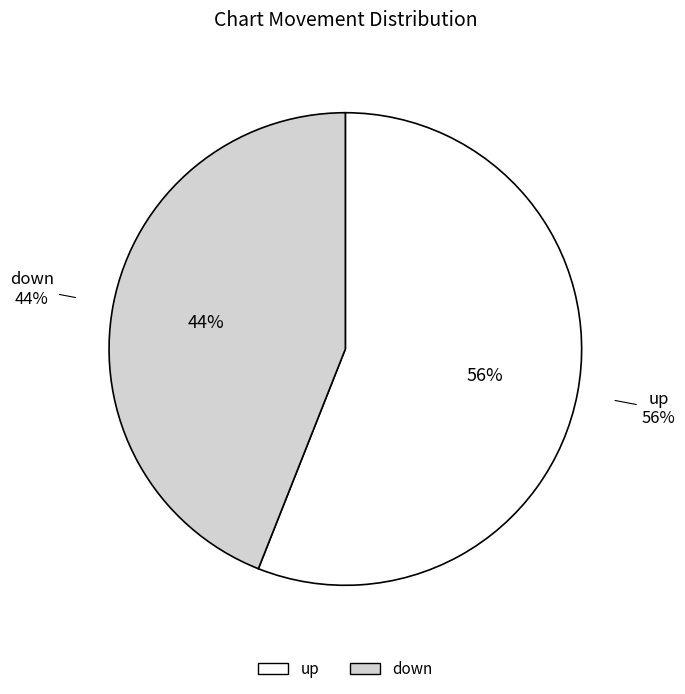

Between down and up, which is larger?

up